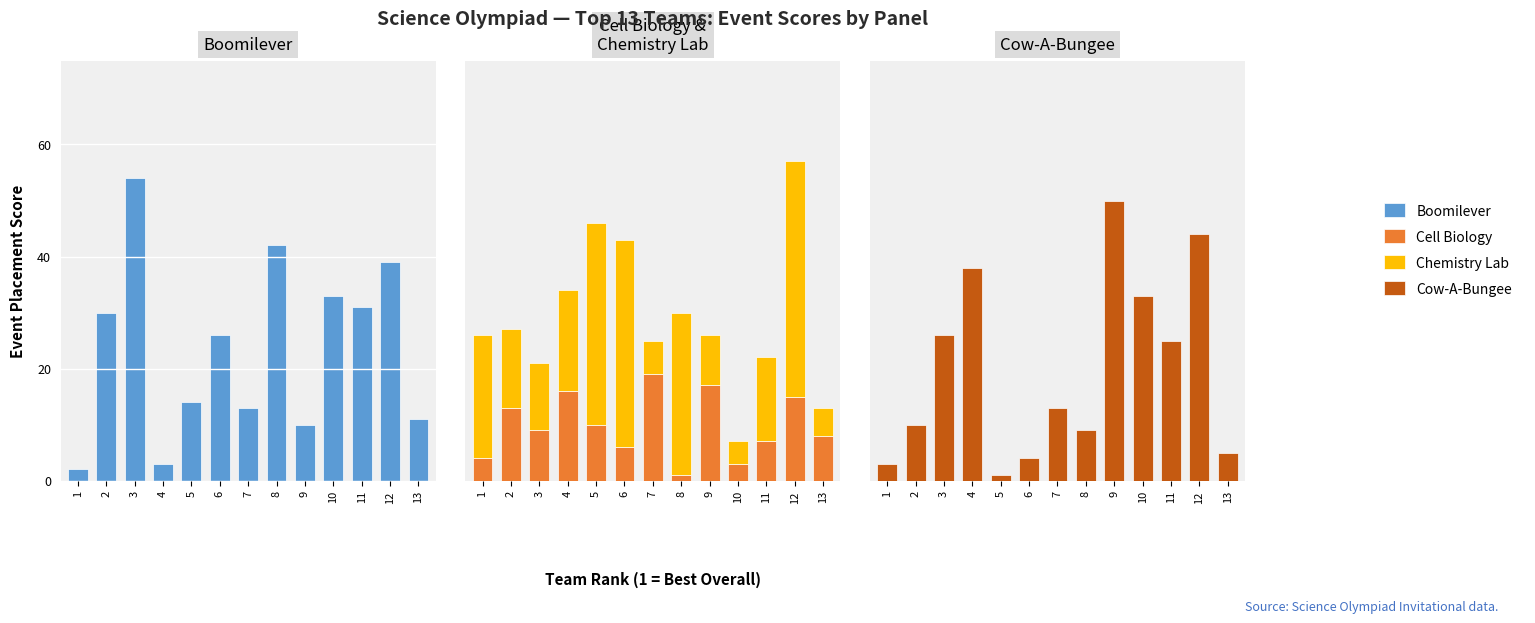

Reading left to right, list all the values displayed in this chart.

Boomilever: 2	30	54	3	14	26	13	42	10	33	31	39	11
Cell Biology: 4	13	9	16	10	6	19	1	17	3	7	15	8
Chemistry Lab: 22	14	12	18	36	37	6	29	9	4	15	42	5
Cow-A-Bungee: 3	10	26	38	1	4	13	9	50	33	25	44	5